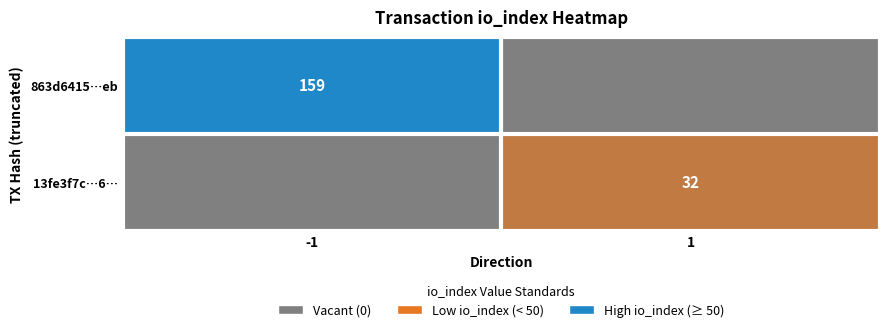

Is the value of 13fe3f7c…6… at 1 greater than the value of 863d6415…eb at -1?

No